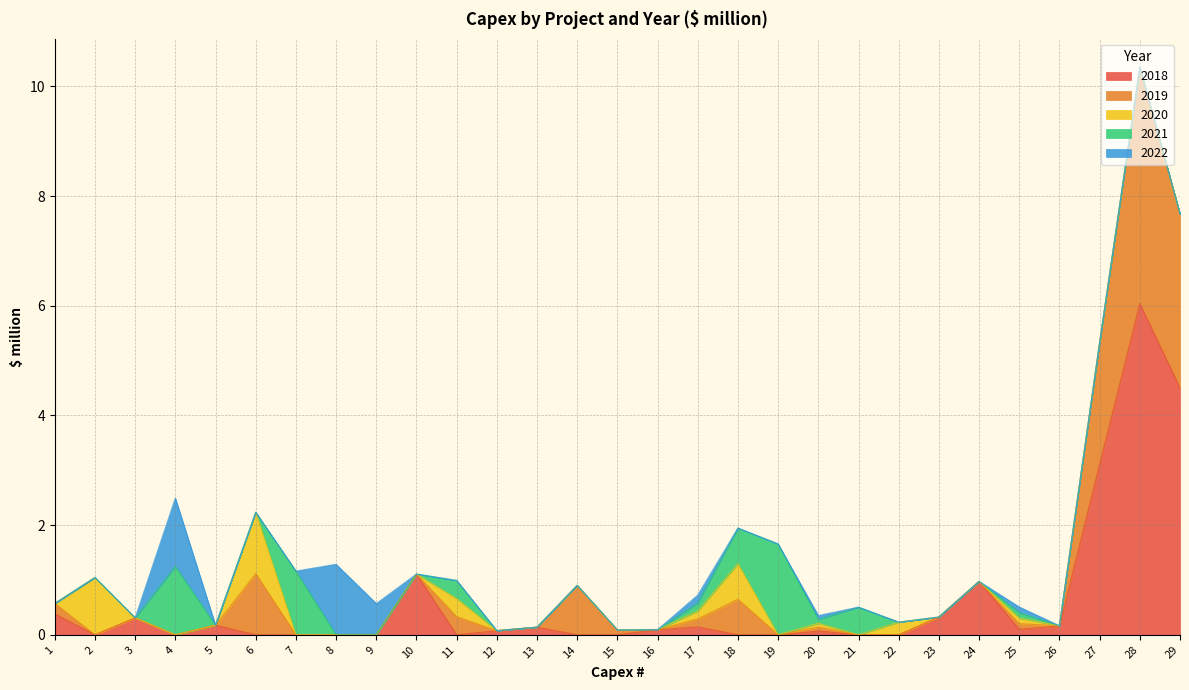

How many data points in 2019 are above 0?

13